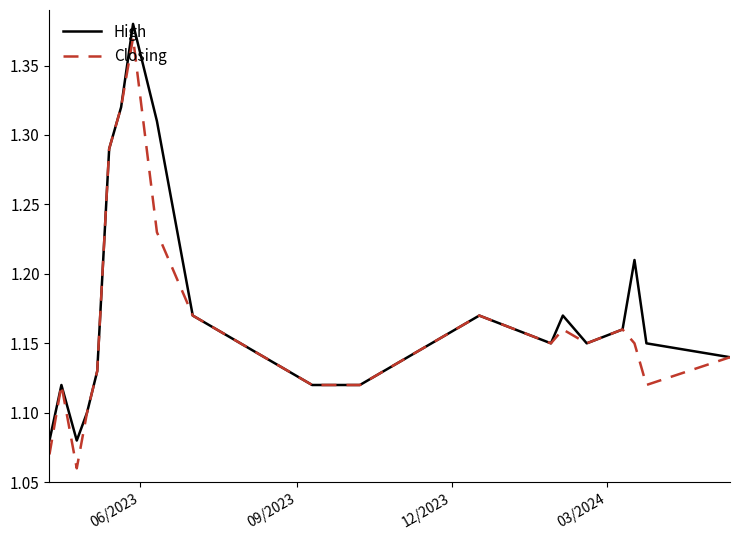

Which series has the largest range (max minus min)?

Closing